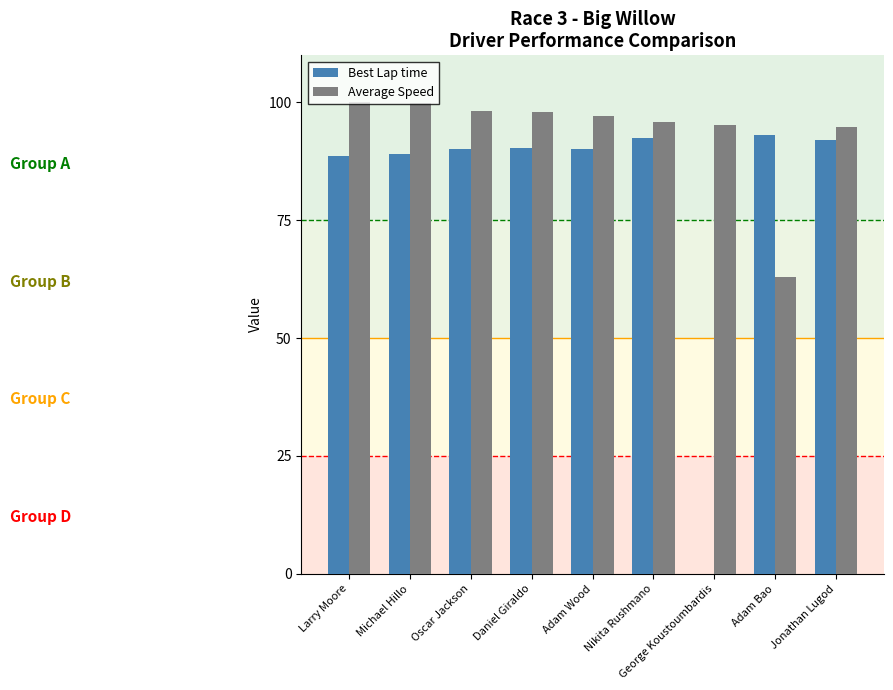

Is it true that Best Lap time equals 88.6 at Larry Moore?

True